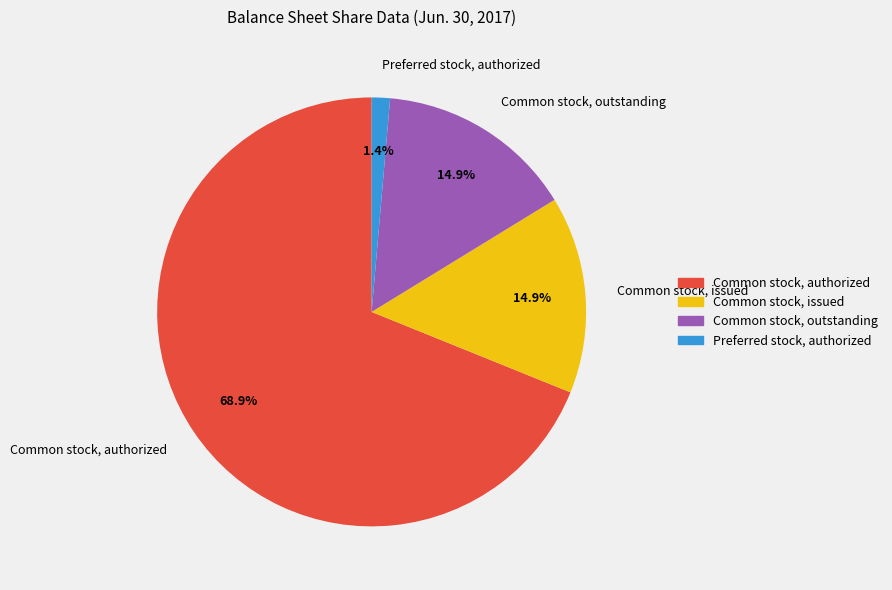

What percentage is NOT represented by Preferred stock, authorized?

98.6%